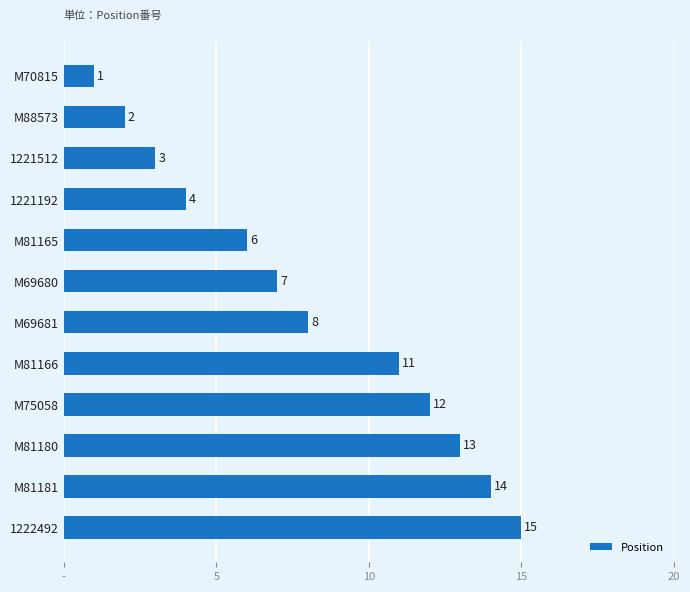

Which category has the lowest value across all series?

M70815